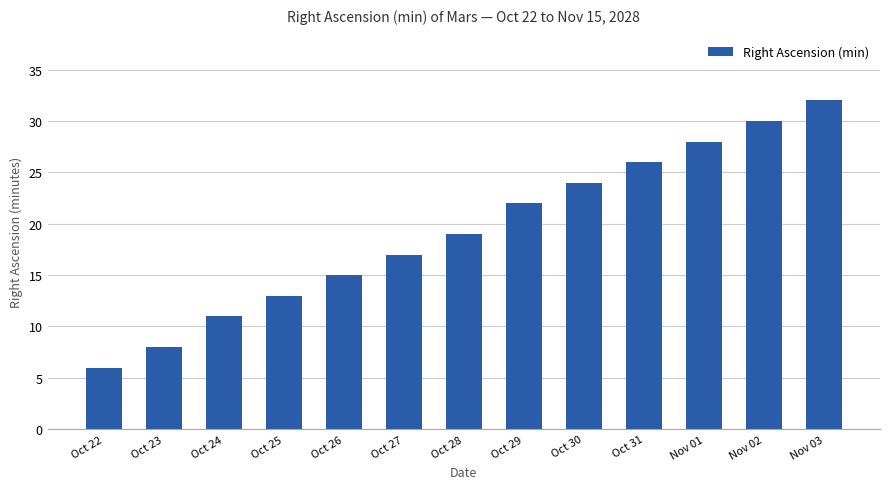

What is the greatest value displayed?

32